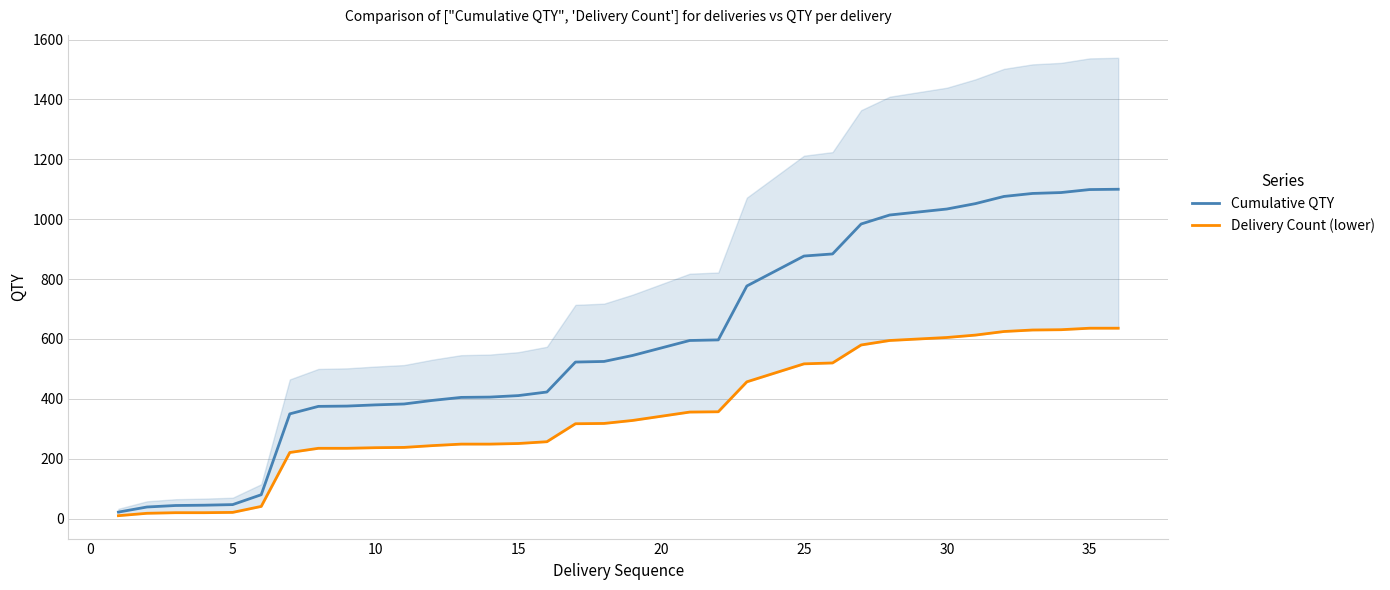

True or false: Delivery Count (lower) and Cumulative QTY intersect in this chart.

False